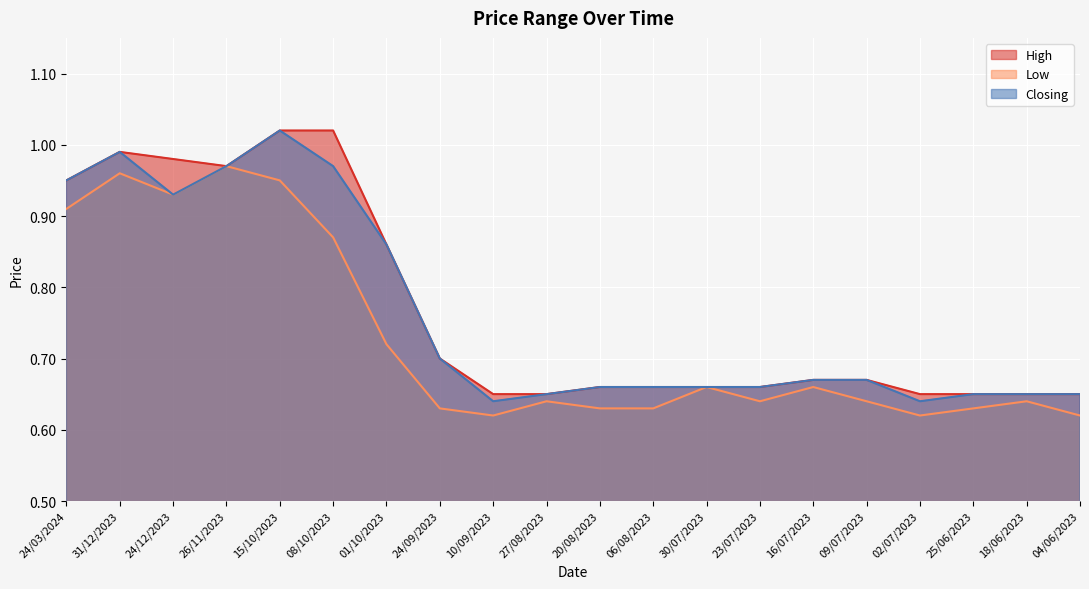

Reading left to right, transcribe all the data shown in this chart.

High: 24/03/2024=0.9	31/12/2023=1.0	24/12/2023=1.0	26/11/2023=1.0	15/10/2023=1.0	08/10/2023=1.0	01/10/2023=0.9	24/09/2023=0.7	10/09/2023=0.7	27/08/2023=0.7	20/08/2023=0.7	06/08/2023=0.7	30/07/2023=0.7	23/07/2023=0.7	16/07/2023=0.7	09/07/2023=0.7	02/07/2023=0.7	25/06/2023=0.7	18/06/2023=0.7	04/06/2023=0.7
Low: 24/03/2024=0.9	31/12/2023=1.0	24/12/2023=0.9	26/11/2023=1.0	15/10/2023=0.9	08/10/2023=0.9	01/10/2023=0.7	24/09/2023=0.6	10/09/2023=0.6	27/08/2023=0.6	20/08/2023=0.6	06/08/2023=0.6	30/07/2023=0.7	23/07/2023=0.6	16/07/2023=0.7	09/07/2023=0.6	02/07/2023=0.6	25/06/2023=0.6	18/06/2023=0.6	04/06/2023=0.6
Closing: 24/03/2024=0.9	31/12/2023=1.0	24/12/2023=0.9	26/11/2023=1.0	15/10/2023=1.0	08/10/2023=1.0	01/10/2023=0.9	24/09/2023=0.7	10/09/2023=0.6	27/08/2023=0.7	20/08/2023=0.7	06/08/2023=0.7	30/07/2023=0.7	23/07/2023=0.7	16/07/2023=0.7	09/07/2023=0.7	02/07/2023=0.6	25/06/2023=0.7	18/06/2023=0.7	04/06/2023=0.7